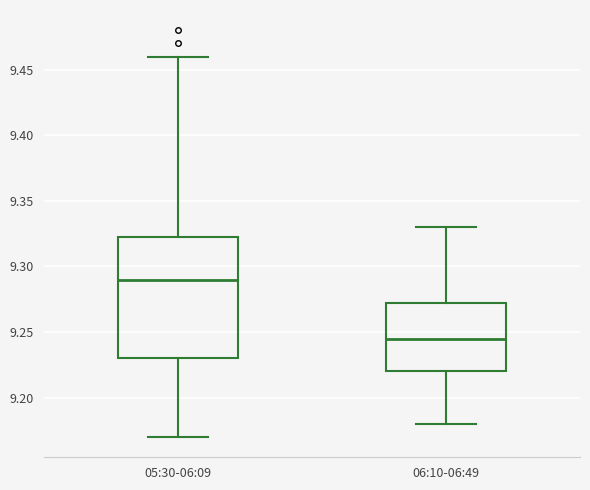

Reading left to right, transcribe this box plot: for each box, give where its median line is, the range the box spans, and where its two whiskers end, as read against the y-axis. The values are not printed on the chart, so give them approximately, as read against the axis.

05:30-06:09: median 9.290, box 9.230 to 9.325, whiskers 9.170 to 9.460
06:10-06:49: median 9.245, box 9.220 to 9.275, whiskers 9.180 to 9.330